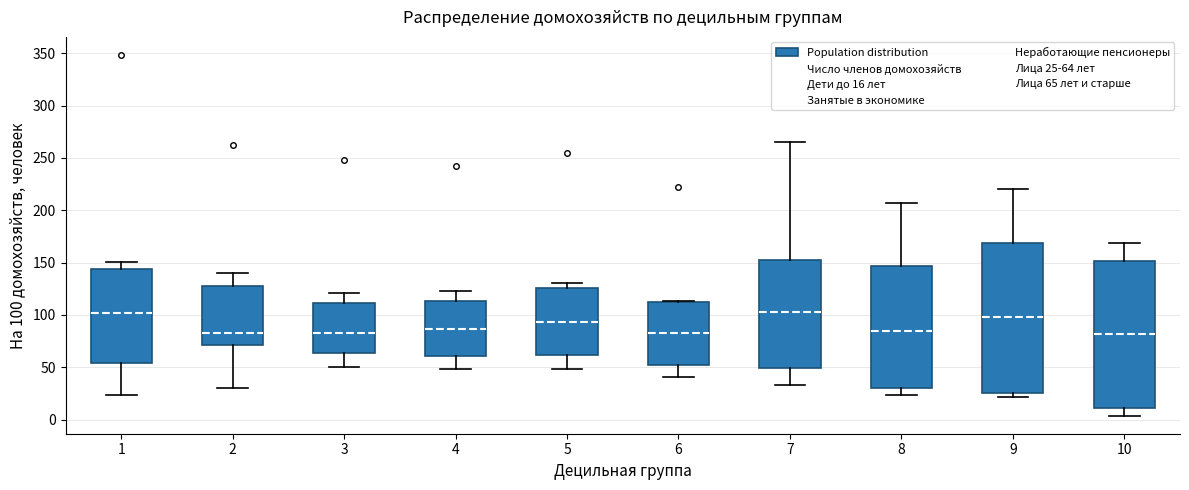

Reading left to right, transcribe this box plot: for each box, give where its median line is, the range the box spans, and where its two whiskers end, as read against the y-axis. The values are not printed on the chart, so give them approximately, as read against the axis.

1: median 100, box 55 to 145, whiskers 25 to 150
2: median 85, box 70 to 130, whiskers 30 to 140
3: median 80, box 65 to 110, whiskers 50 to 120
4: median 85, box 60 to 115, whiskers 50 to 120
5: median 95, box 60 to 125, whiskers 50 to 130
6: median 85, box 55 to 110, whiskers 40 to 115
7: median 100, box 50 to 150, whiskers 35 to 265
8: median 85, box 30 to 145, whiskers 25 to 205
9: median 100, box 25 to 170, whiskers 20 to 220
10: median 80, box 10 to 150, whiskers 5 to 170